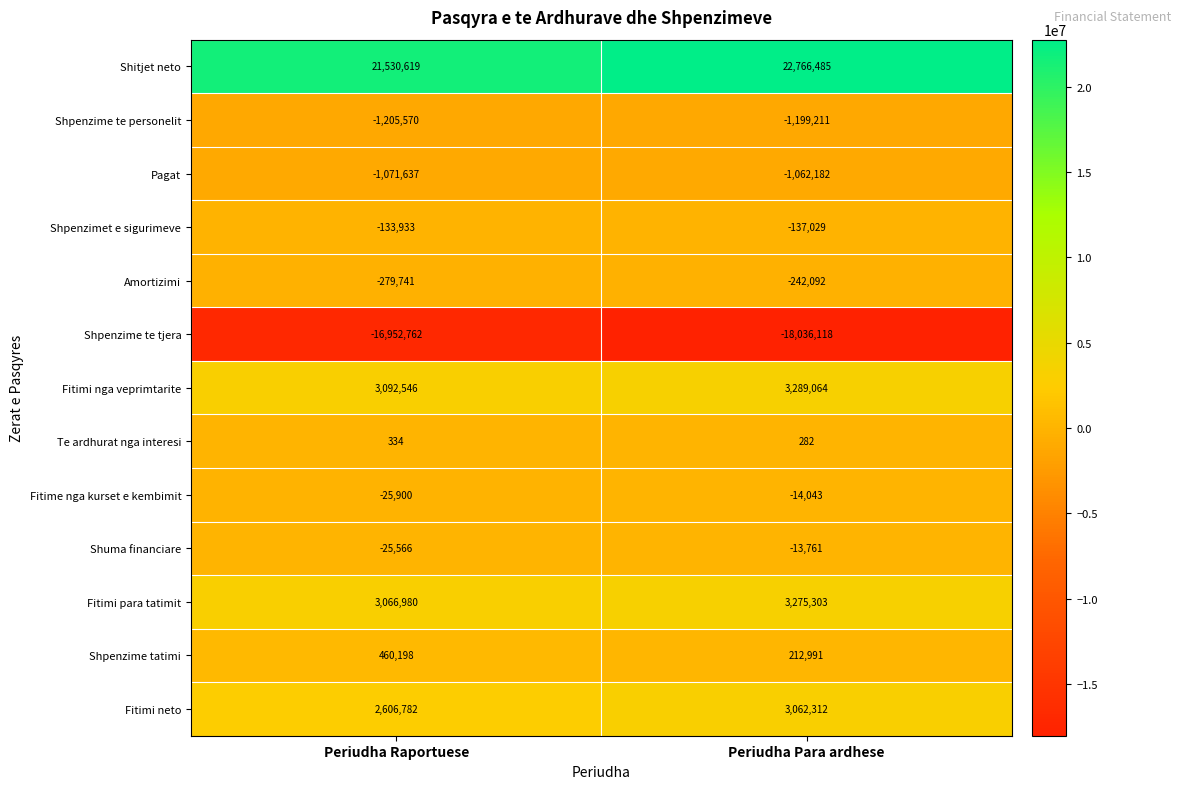

At how many categories does at least one series exceed 2340032?

2